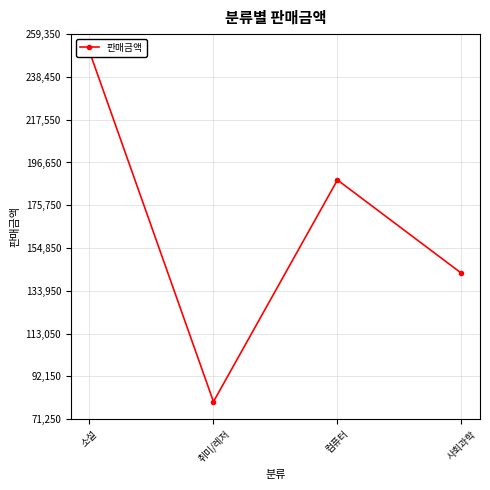

What is the change in value from 소설 to 취미/레저?

-171000